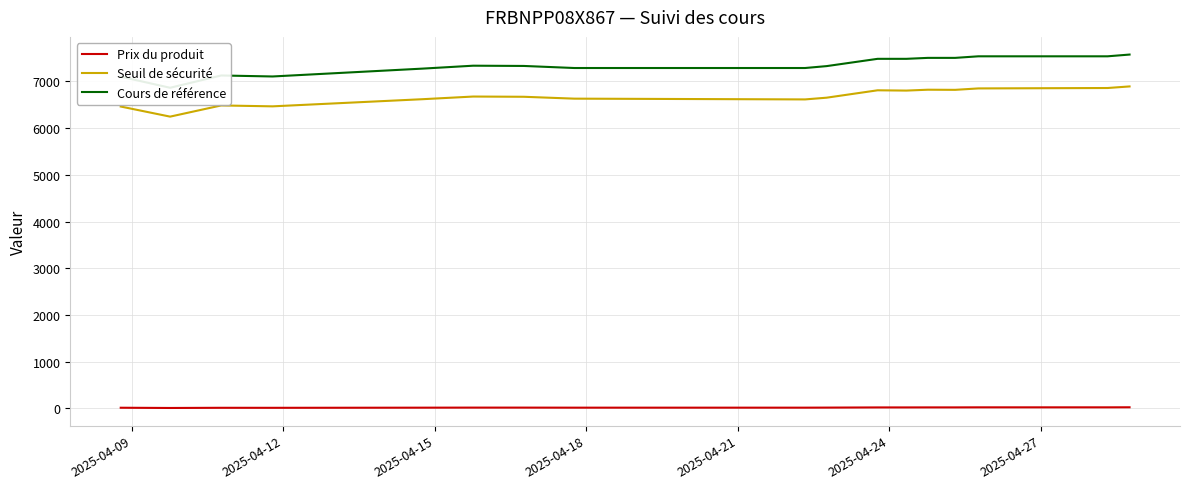

True or false: Seuil de sécurité and Prix du produit cross at least once.

False